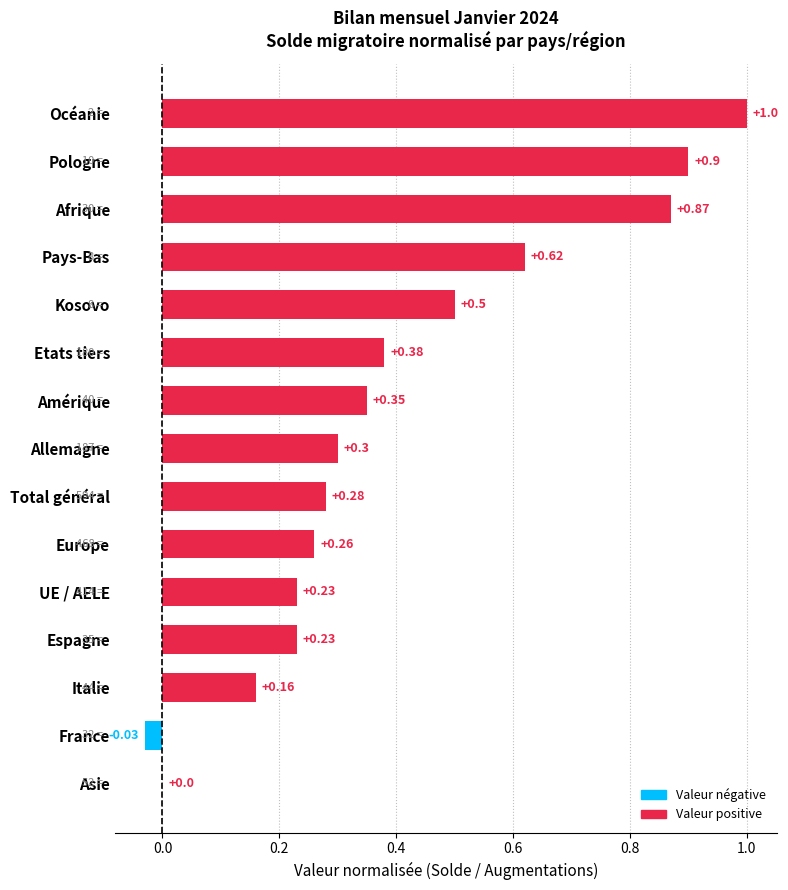

Which has a higher value, France or Etats tiers?

Etats tiers